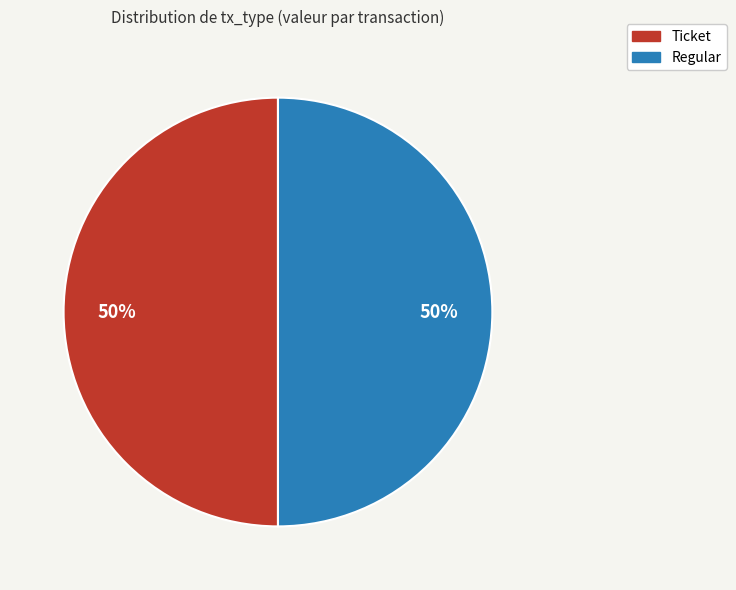

What is the ratio of the value at Ticket to the value at Regular?

1.0